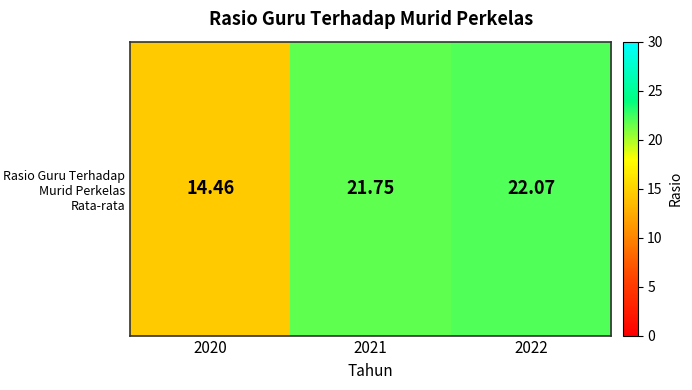

True or false: the data shows 21.9 at 2020.

False